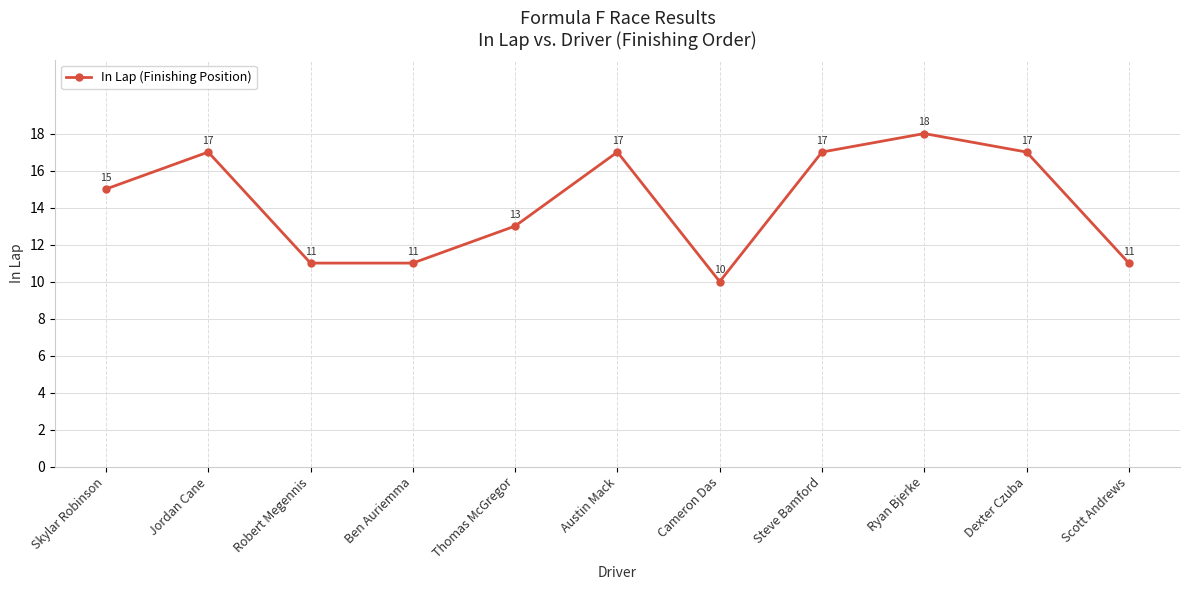

How many values are between 11 and 17?

9